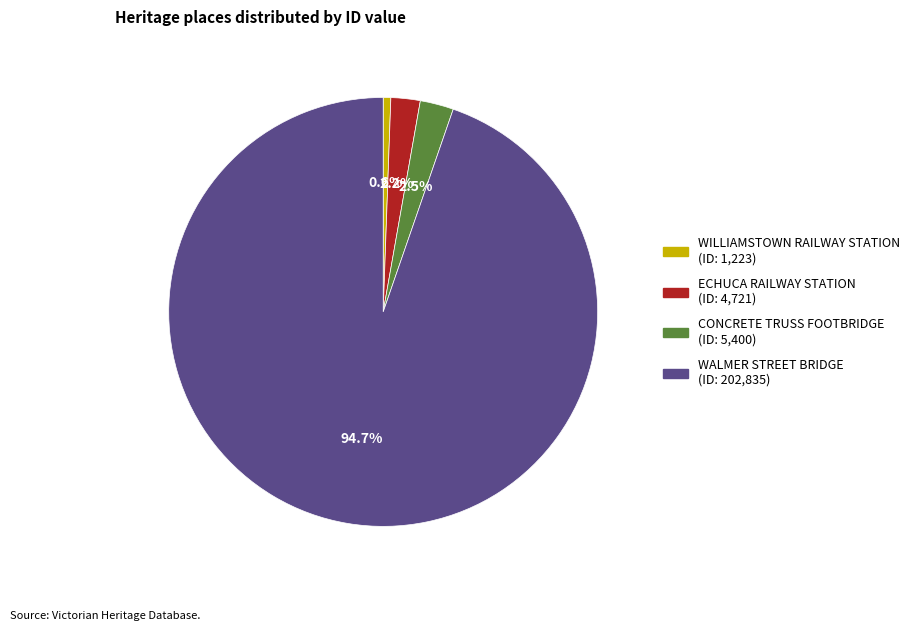

Is there a majority slice in this chart?

Yes